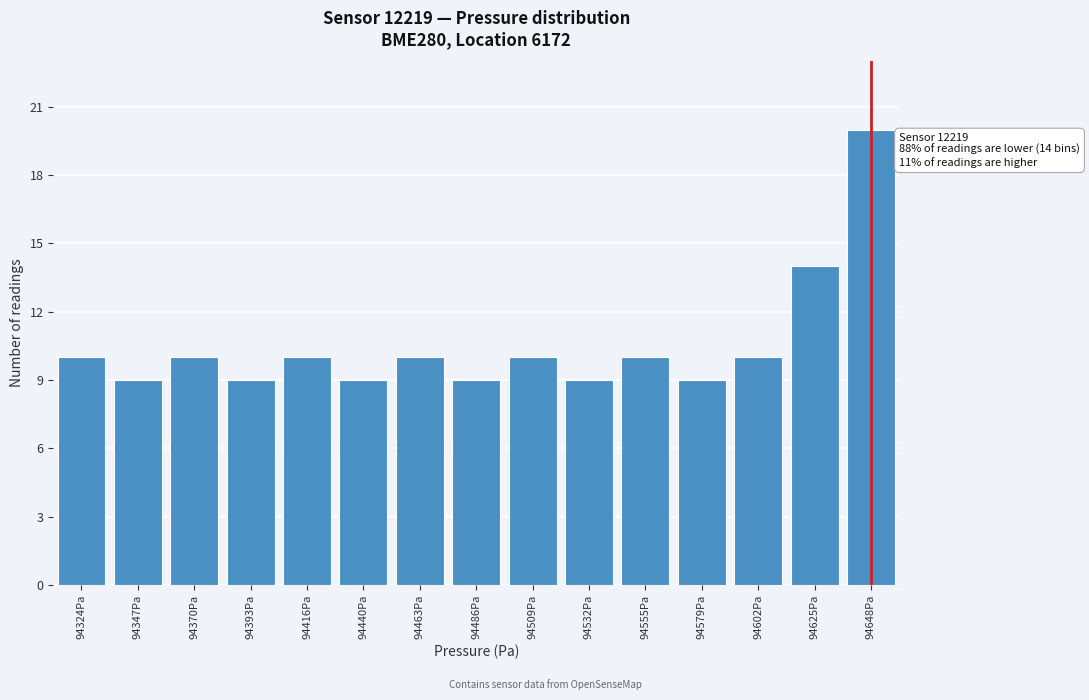

Reading right to left, transcribe all the data shown in this chart.

94648Pa=20	94625Pa=14	94602Pa=10	94579Pa=9	94555Pa=10	94532Pa=9	94509Pa=10	94486Pa=9	94463Pa=10	94440Pa=9	94416Pa=10	94393Pa=9	94370Pa=10	94347Pa=9	94324Pa=10